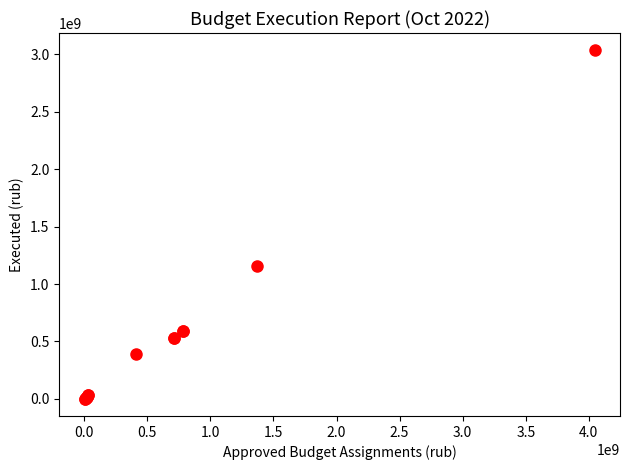

What Y value in the scatter plot is closest to 1518757774?

1153403139.2